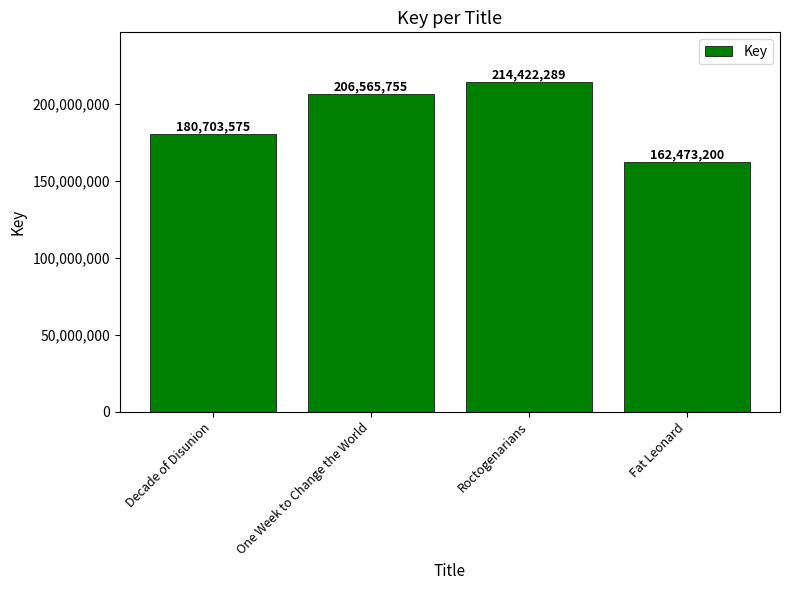

Reading left to right, transcribe all the data shown in this chart.

Decade of Disunion=180703575	One Week to Change the World=206565755	Roctogenarians=214422289	Fat Leonard=162473200